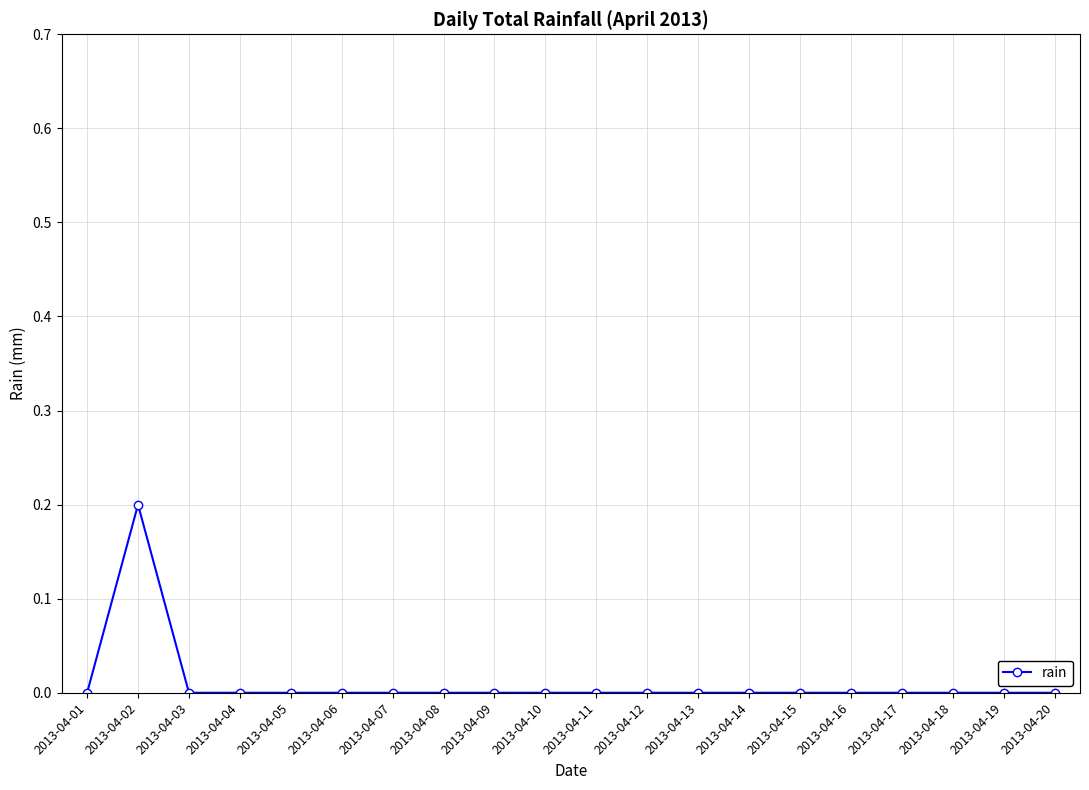

At which category does the chart reach its peak across all series?

2013-04-02